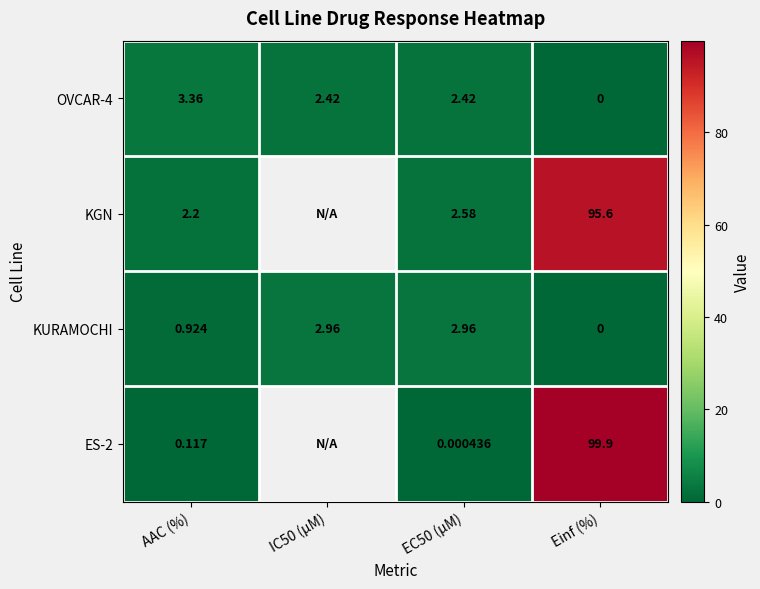

At which label does KURAMOCHI reach its minimum?

Einf (%)